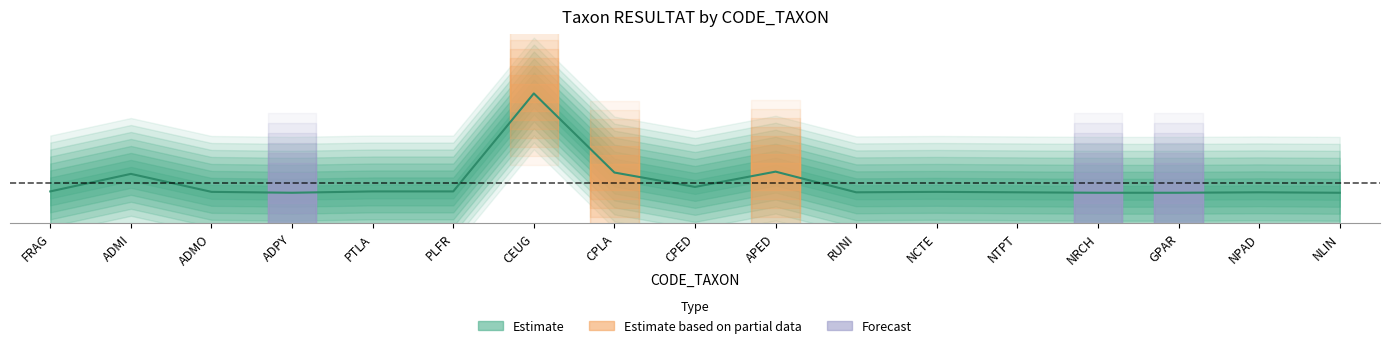

What is the change in value from ADPY to CPED?

+0.1